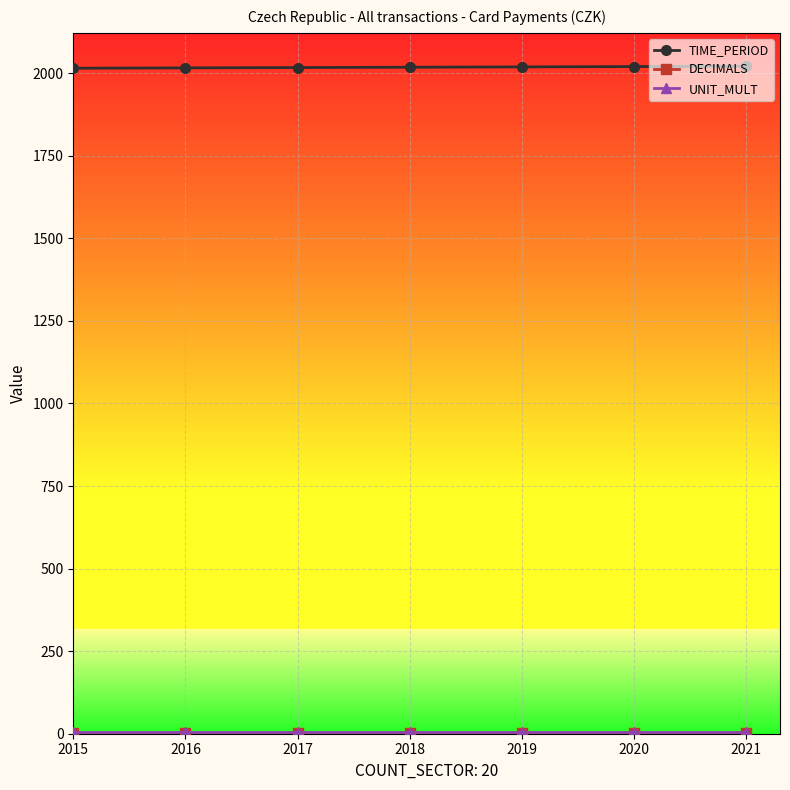

The TIME_PERIOD series shows 940 at 2017. True or false?

False